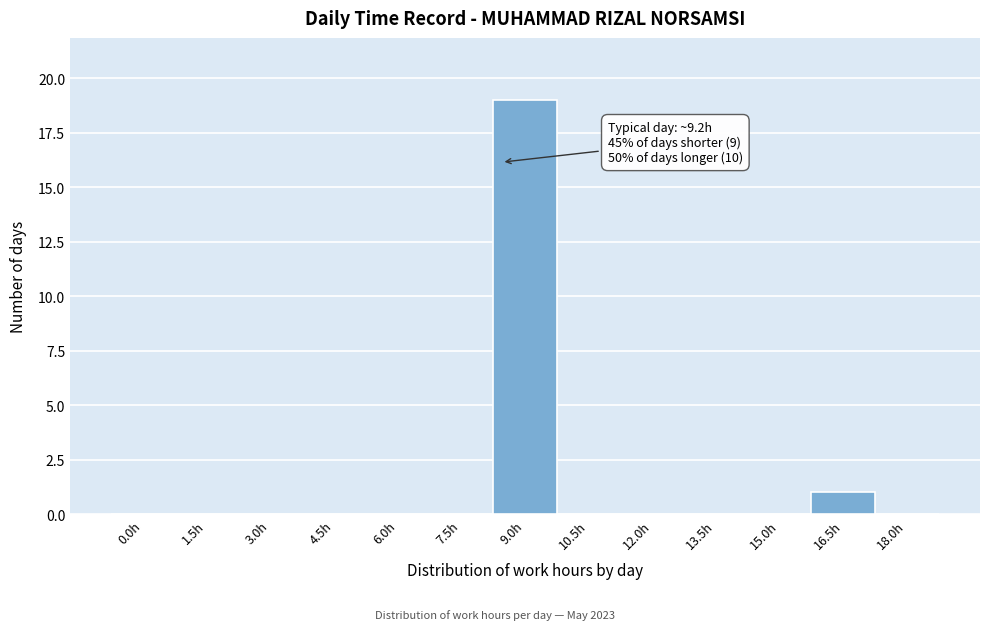

Reading right to left, list all the values displayed in this chart.

18.0h=0	16.5h=1	15.0h=0	13.5h=0	12.0h=0	10.5h=0	9.0h=19	7.5h=0	6.0h=0	4.5h=0	3.0h=0	1.5h=0	0.0h=0